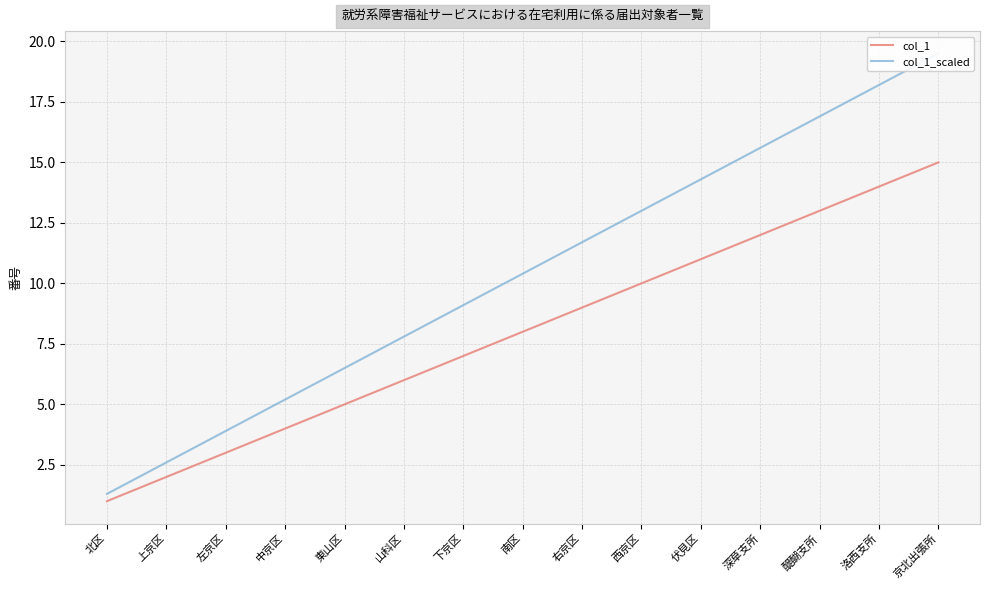

True or false: col_1_scaled and col_1 intersect in this chart.

False